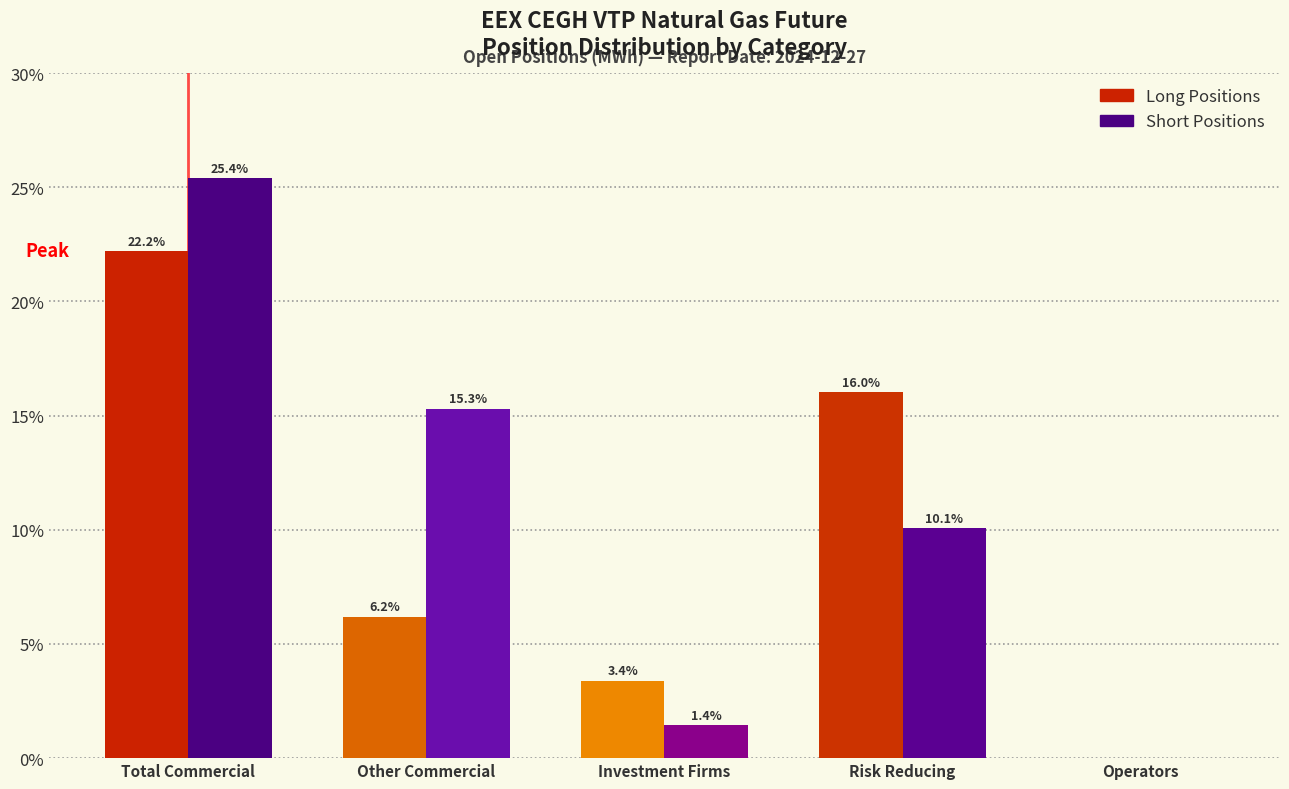

Reading left to right, list all the values displayed in this chart.

Long: Total Commercial=22.2	Other Commercial=6.2	Investment Firms=3.4	Risk Reducing=16.0	Operators=0.0
Short: Total Commercial=25.4	Other Commercial=15.3	Investment Firms=1.4	Risk Reducing=10.1	Operators=0.0